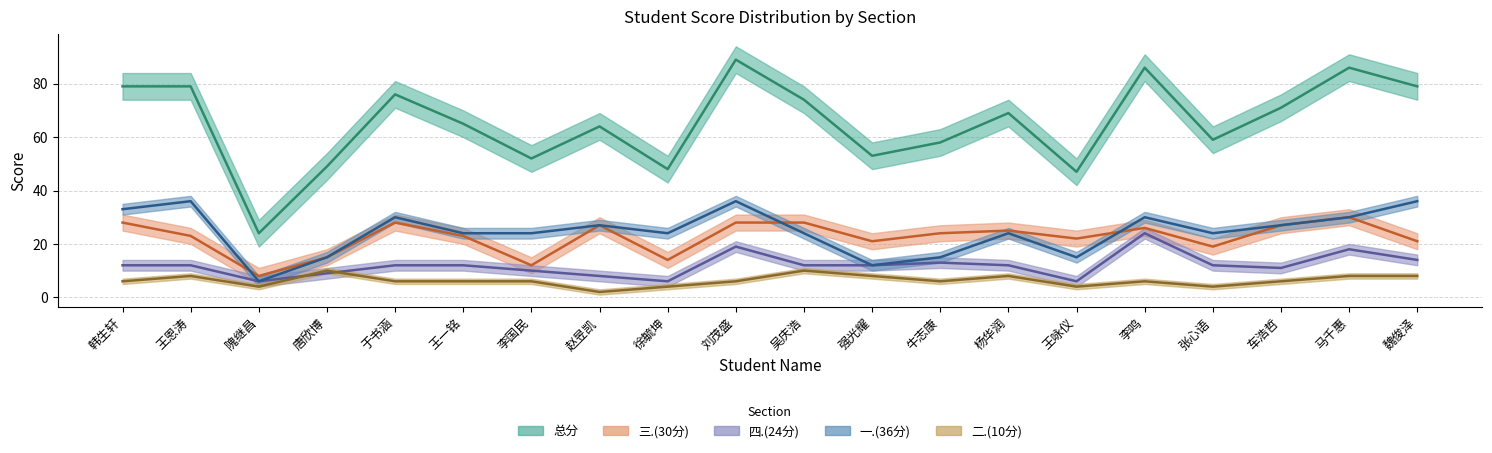

Is it true that 四.(24分) equals 11 at 马千惠?

False